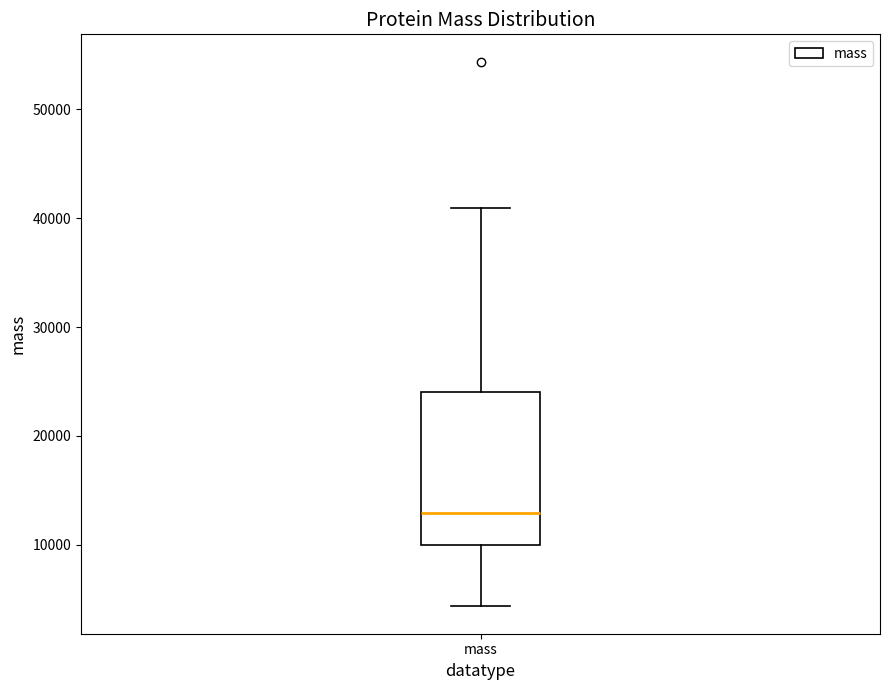

Transcribe this box plot: give where the median line is, the range the box spans, and where the two whiskers end, as read against the y-axis. The values are not printed on the chart, so give them approximately, as read against the axis.

median 13000, box 10000 to 24000, whiskers 4000 to 41000